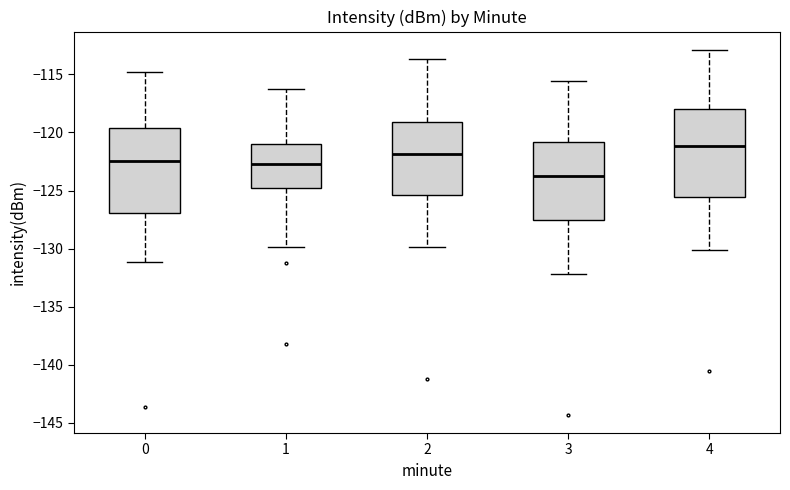

Reading left to right, read every box against the y-axis: the position of its median line, the range the box covers, and the ends of its whiskers. The values are not printed on the chart, so give them approximately, as read against the axis.

0: median -122.5, box -127.0 to -119.5, whiskers -131.0 to -115.0
1: median -122.5, box -125.0 to -121.0, whiskers -130.0 to -116.0
2: median -122.0, box -125.5 to -119.0, whiskers -130.0 to -113.5
3: median -123.5, box -127.5 to -121.0, whiskers -132.0 to -115.5
4: median -121.0, box -125.5 to -118.0, whiskers -130.0 to -113.0